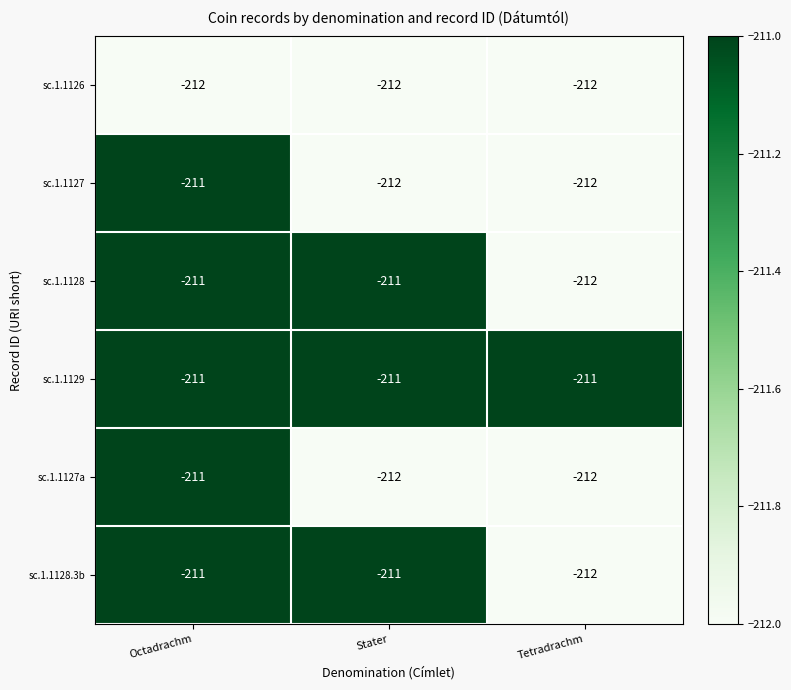

At which category is the sum across all series the highest?

Octadrachm